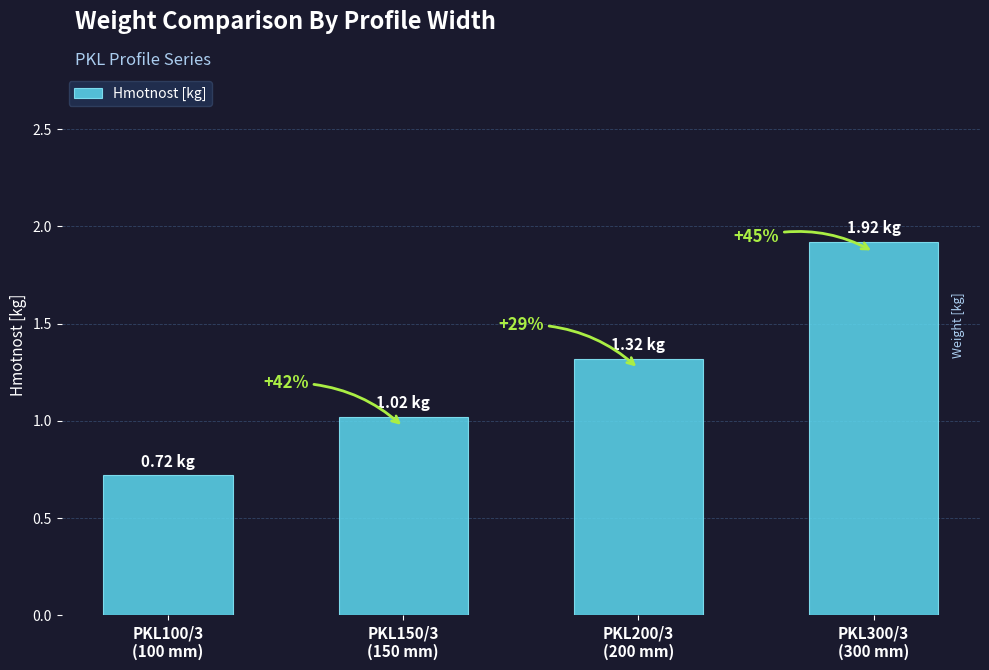

Between PKL300/3
(300 mm) and PKL100/3
(100 mm), which is larger?

PKL300/3
(300 mm)